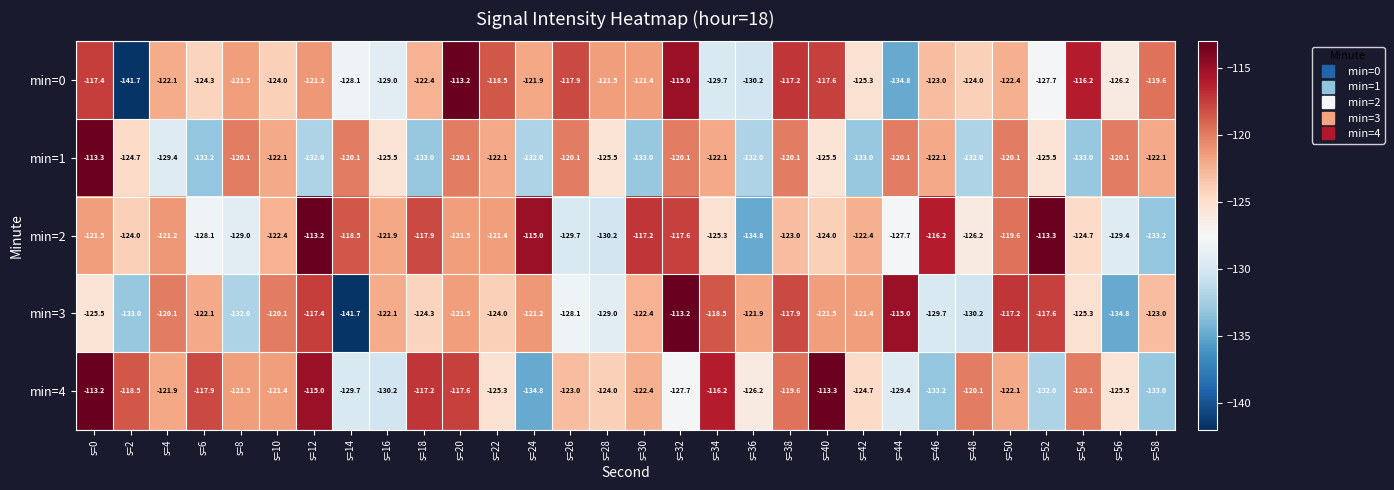

Which series changed the most between s=24 and s=46?

min=1